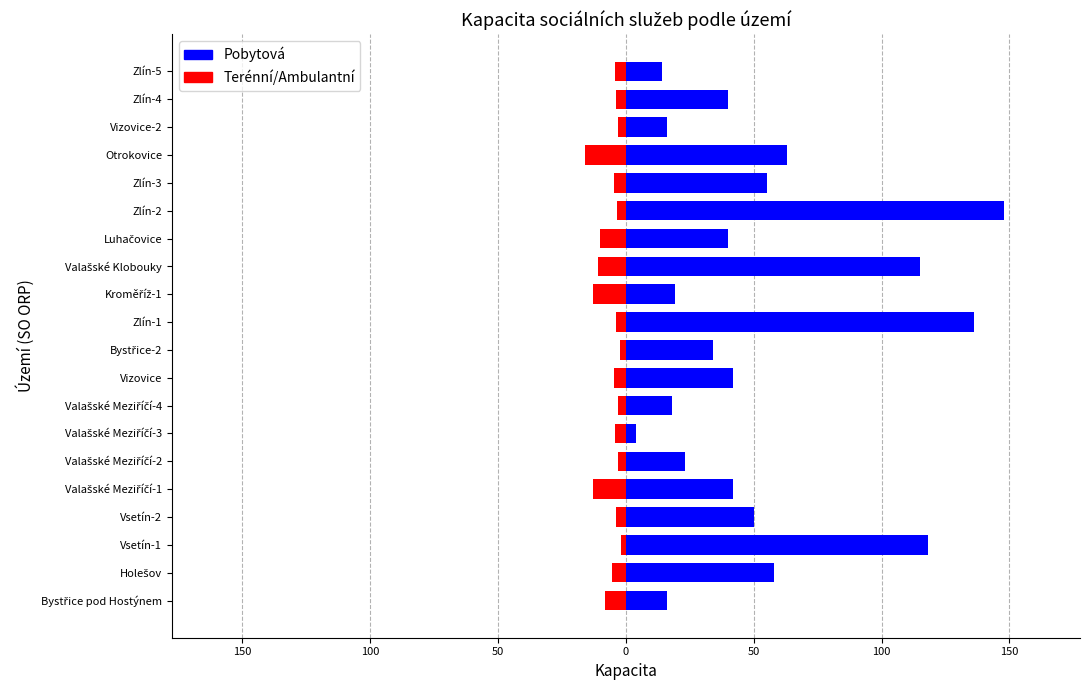

Which series has the largest range (max minus min)?

Pobytová